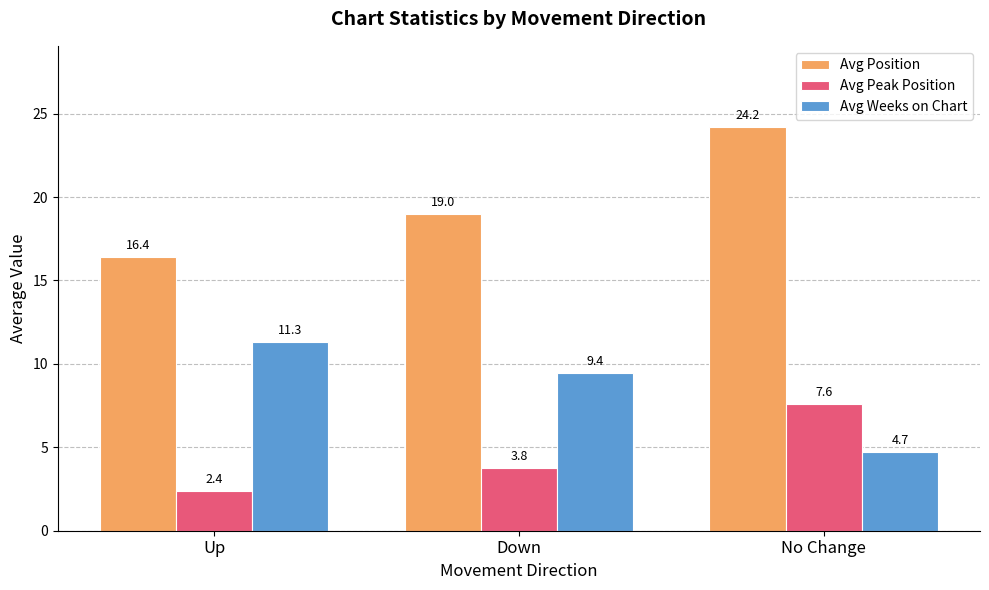

Is it true that Avg Peak Position equals 2.2 at No Change?

False